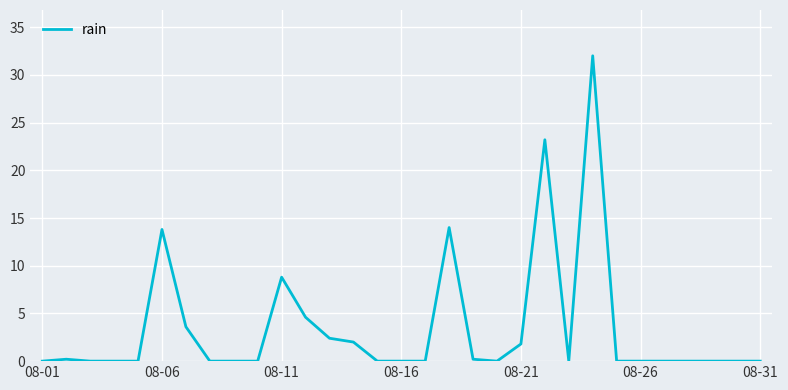

What is the greatest value displayed?

32.0